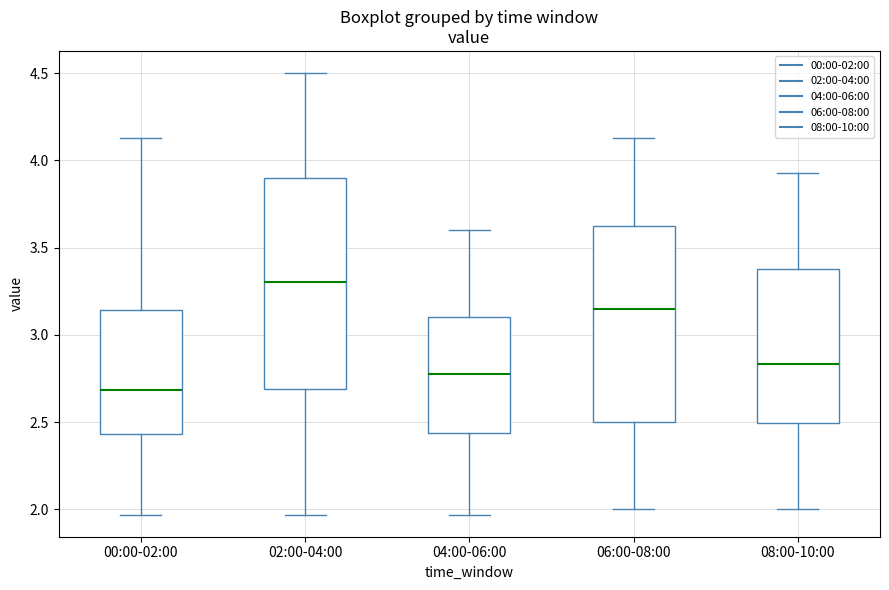

Reading left to right, read every box against the y-axis: the position of its median line, the range the box covers, and the ends of its whiskers. The values are not printed on the chart, so give them approximately, as read against the axis.

00:00-02:00: median 2.70, box 2.45 to 3.15, whiskers 1.95 to 4.15
02:00-04:00: median 3.30, box 2.70 to 3.90, whiskers 1.95 to 4.50
04:00-06:00: median 2.80, box 2.45 to 3.10, whiskers 1.95 to 3.60
06:00-08:00: median 3.15, box 2.50 to 3.65, whiskers 2.00 to 4.15
08:00-10:00: median 2.85, box 2.50 to 3.40, whiskers 2.00 to 3.95